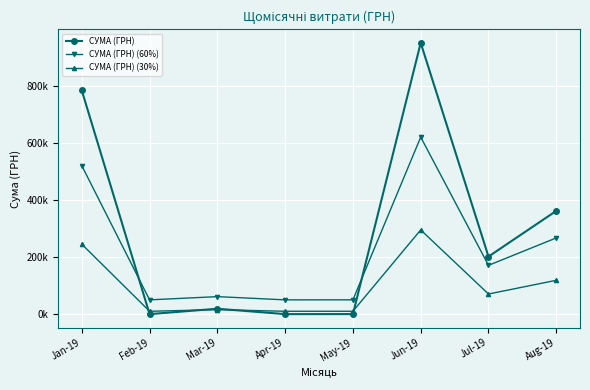

What is the label of the 3rd point from the left?

Mar-19